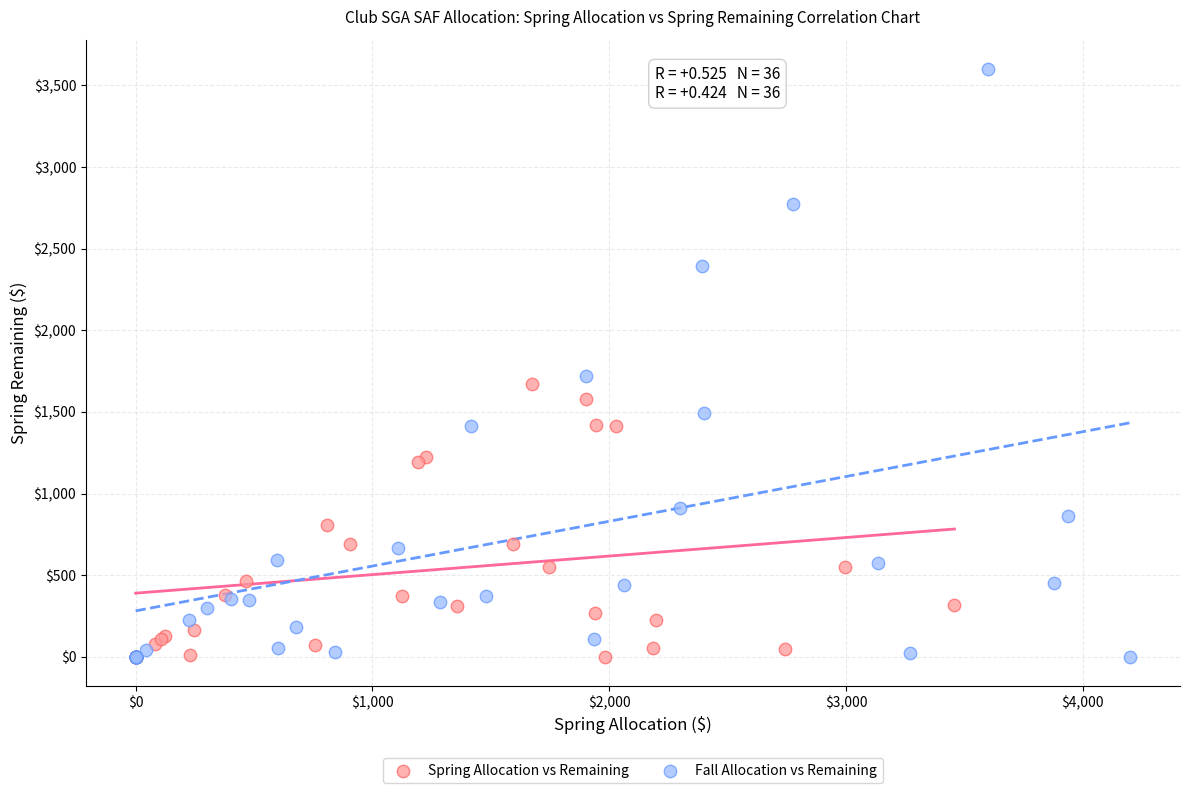

Which series has the widest spread of Y values?

Fall Allocation vs Remaining